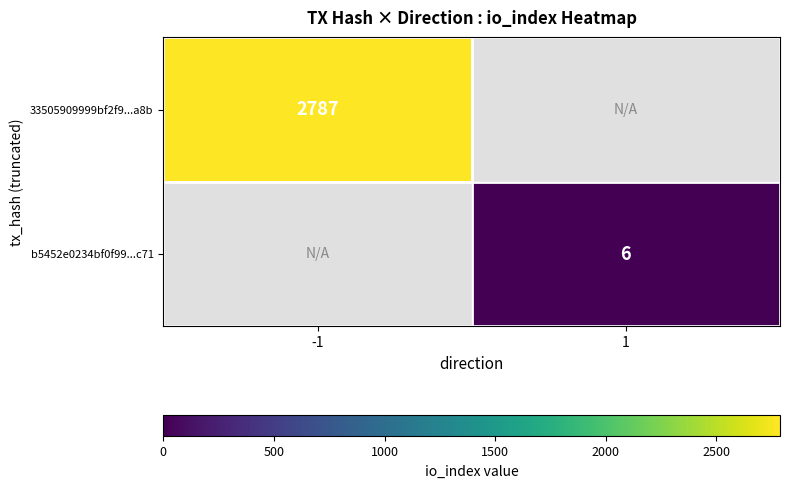

Is it true that b5452e0234bf0f99...c71 equals 2 at 1?

False